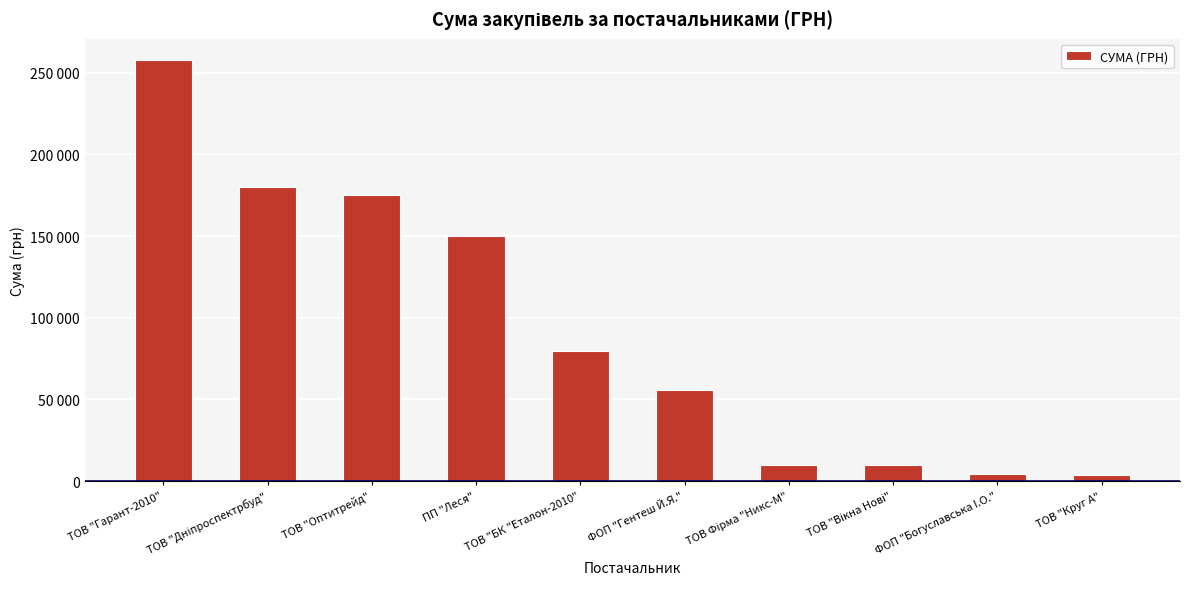

What is the value of the 6th bar from the left?

55817.0